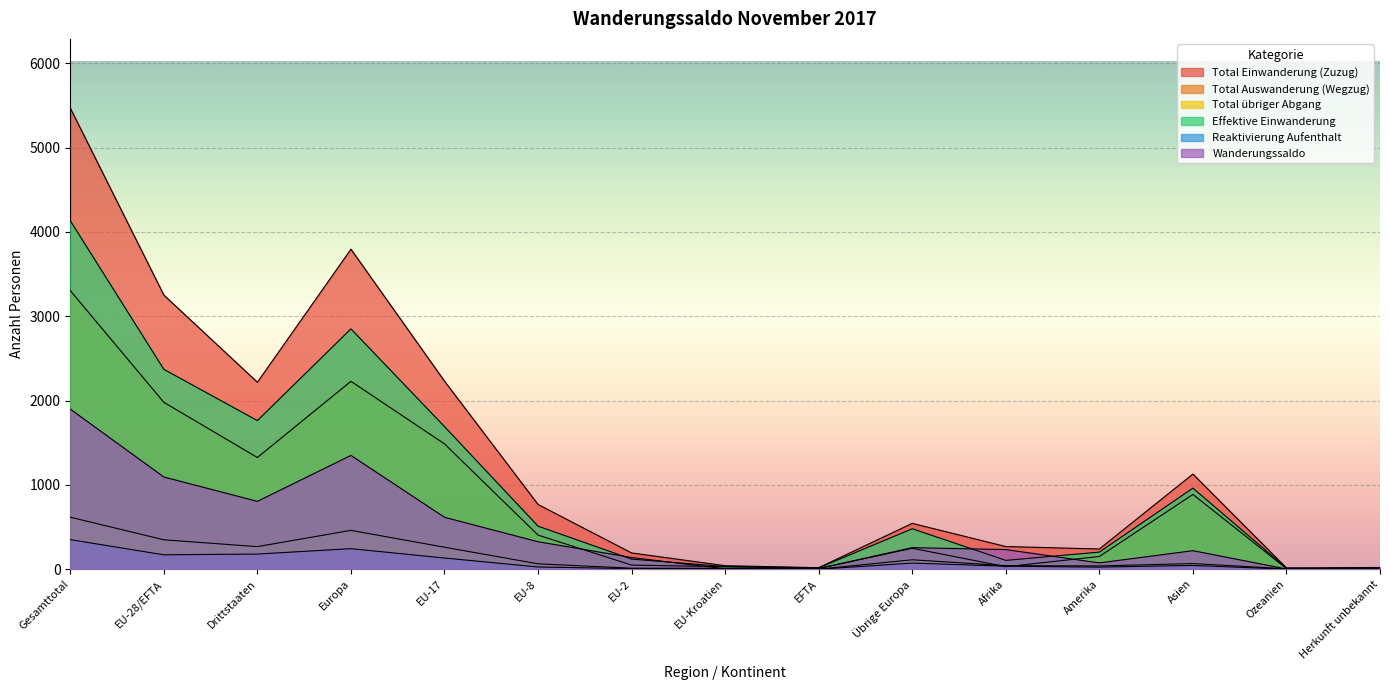

Reading left to right, what are all the values shown in this chart?

Total Einwanderung (Zuzug): Gesamttotal=5470	EU-28/EFTA=3252	Drittstaaten=2218	Europa=3796	EU-17=2231	EU-8=768	EU-2=193	EU-Kroatien=42	EFTA=18	Übrige Europa=544	Afrika=269	Amerika=240	Asien=1129	Ozeanien=15	Herkunft unbekannt=21
Total Auswanderung (Wegzug): Gesamttotal=3305	EU-28/EFTA=1980	Drittstaaten=1325	Europa=2229	EU-17=1487	EU-8=405	EU-2=49	EU-Kroatien=30	EFTA=9	Übrige Europa=249	Afrika=30	Amerika=151	Asien=887	Ozeanien=8	Herkunft unbekannt=0
Total übriger Abgang: Gesamttotal=617	EU-28/EFTA=349	Drittstaaten=268	Europa=461	EU-17=261	EU-8=64	EU-2=12	EU-Kroatien=11	EFTA=1	Übrige Europa=112	Afrika=42	Amerika=39	Asien=67	Ozeanien=5	Herkunft unbekannt=3
Effektive Einwanderung: Gesamttotal=4134	EU-28/EFTA=2371	Drittstaaten=1763	Europa=2851	EU-17=1692	EU-8=511	EU-2=120	EU-Kroatien=32	EFTA=16	Übrige Europa=480	Afrika=105	Amerika=203	Asien=962	Ozeanien=13	Herkunft unbekannt=0
Reaktivierung Aufenthalt: Gesamttotal=351	EU-28/EFTA=171	Drittstaaten=180	Europa=244	EU-17=133	EU-8=27	EU-2=7	EU-Kroatien=4	EFTA=0	Übrige Europa=73	Afrika=36	Amerika=25	Asien=45	Ozeanien=1	Herkunft unbekannt=0
Wanderungssaldo: Gesamttotal=1899	EU-28/EFTA=1094	Drittstaaten=805	Europa=1350	EU-17=616	EU-8=326	EU-2=139	EU-Kroatien=5	EFTA=8	Übrige Europa=256	Afrika=233	Amerika=75	Asien=220	Ozeanien=3	Herkunft unbekannt=18